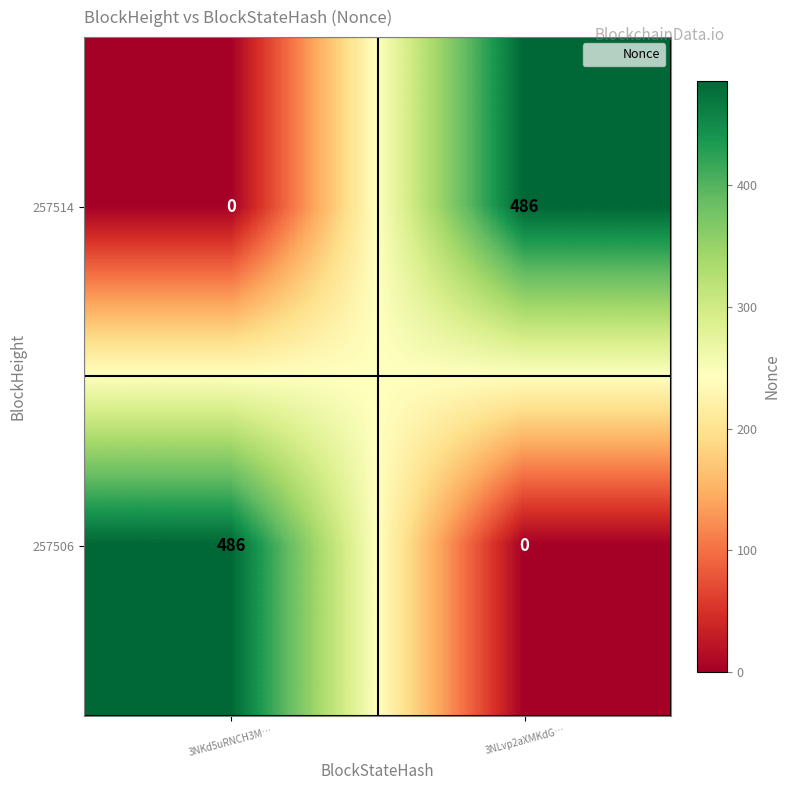

What is the total value across all series at 3NLvp2aXMKdG…?

486